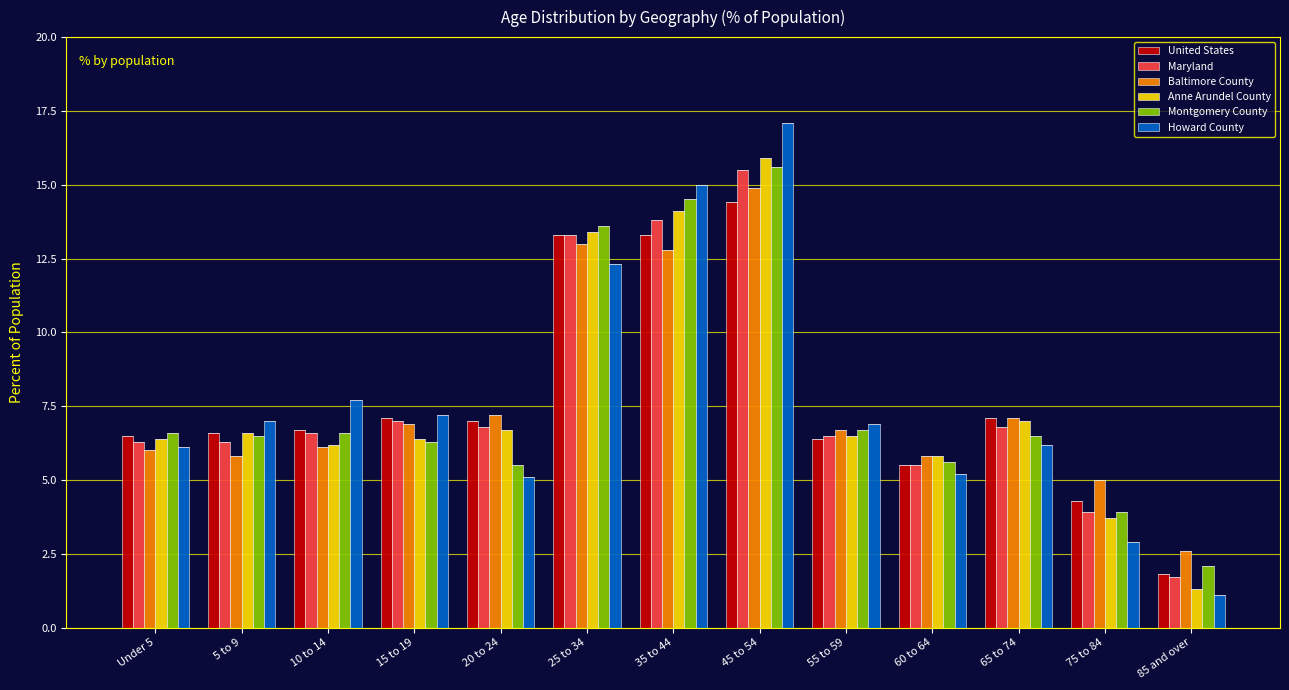

Is it true that Baltimore County equals 3.0 at 55 to 59?

False